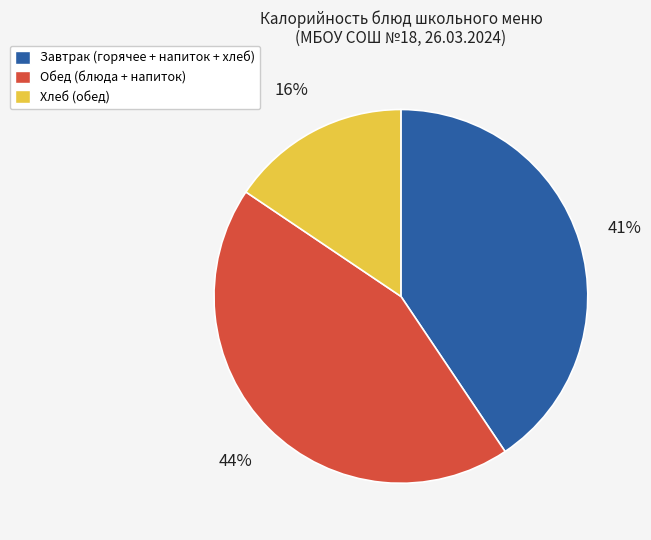

Is there a majority slice in this chart?

No